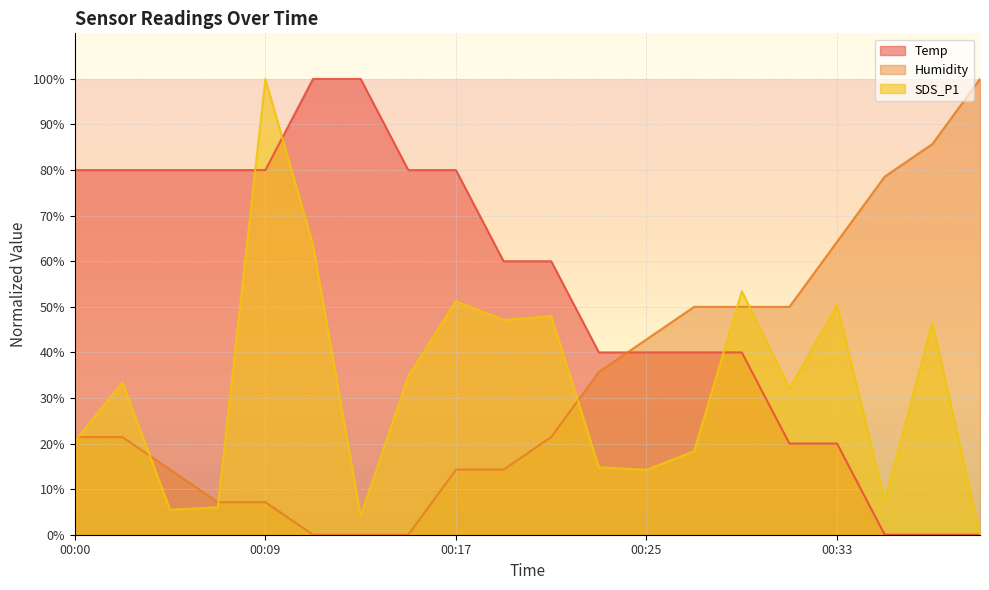

At which category is the sum across all series the highest?

00:09